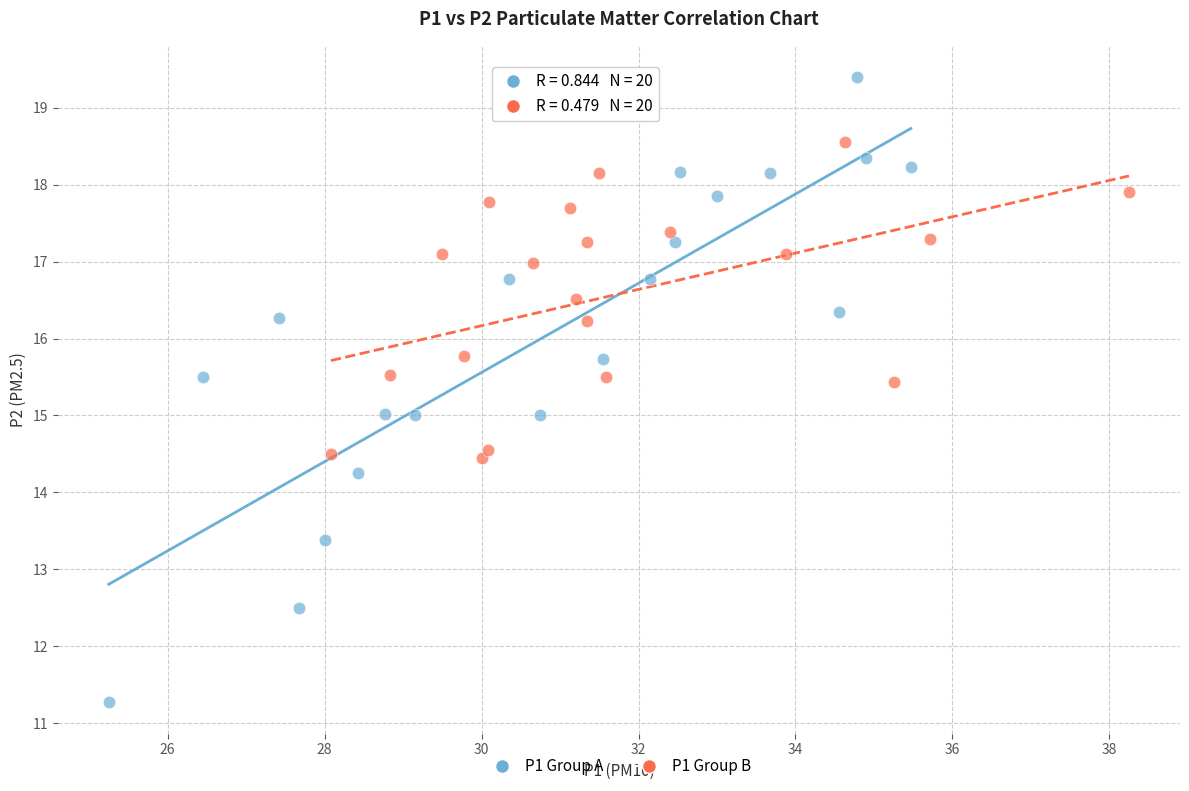

What are all the series names shown in the legend?

P1 Group A, P1 Group B